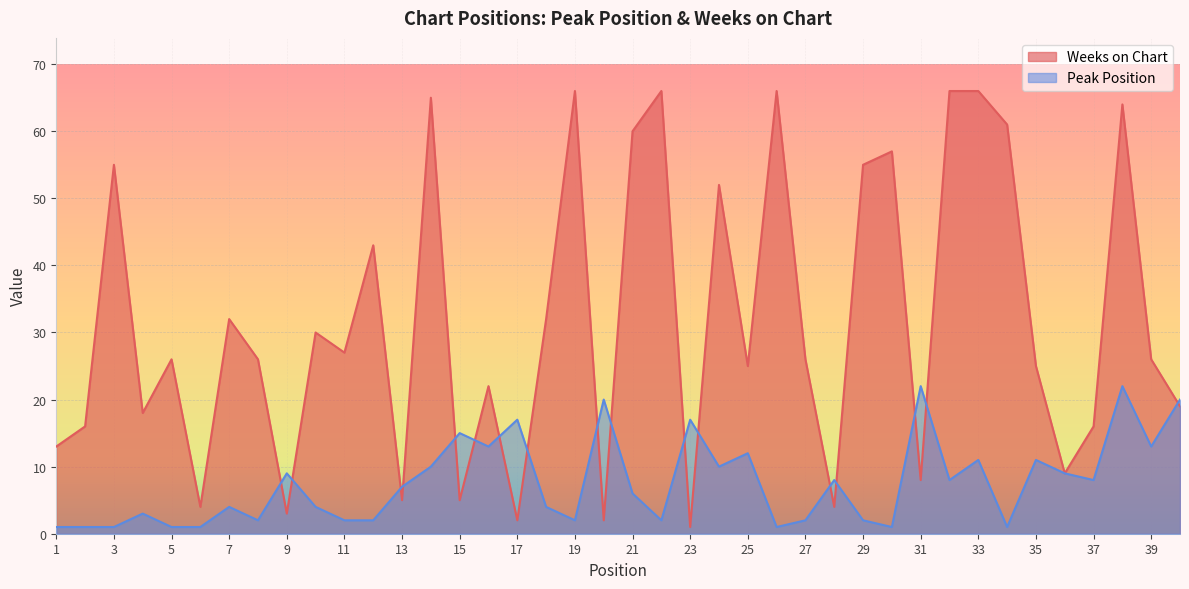

Reading right to left, what are all the values shown in this chart?

Peak Position: 40=20	39=13	38=22	37=8	36=9	35=11	34=1	33=11	32=8	31=22	30=1	29=2	28=8	27=2	26=1	25=12	24=10	23=17	22=2	21=6	20=20	19=2	18=4	17=17	16=13	15=15	14=10	13=7	12=2	11=2	10=4	9=9	8=2	7=4	6=1	5=1	4=3	3=1	2=1	1=1
Weeks on Chart: 40=19	39=26	38=64	37=16	36=9	35=25	34=61	33=66	32=66	31=8	30=57	29=55	28=4	27=26	26=66	25=25	24=52	23=1	22=66	21=60	20=2	19=66	18=32	17=2	16=22	15=5	14=65	13=5	12=43	11=27	10=30	9=3	8=26	7=32	6=4	5=26	4=18	3=55	2=16	1=13